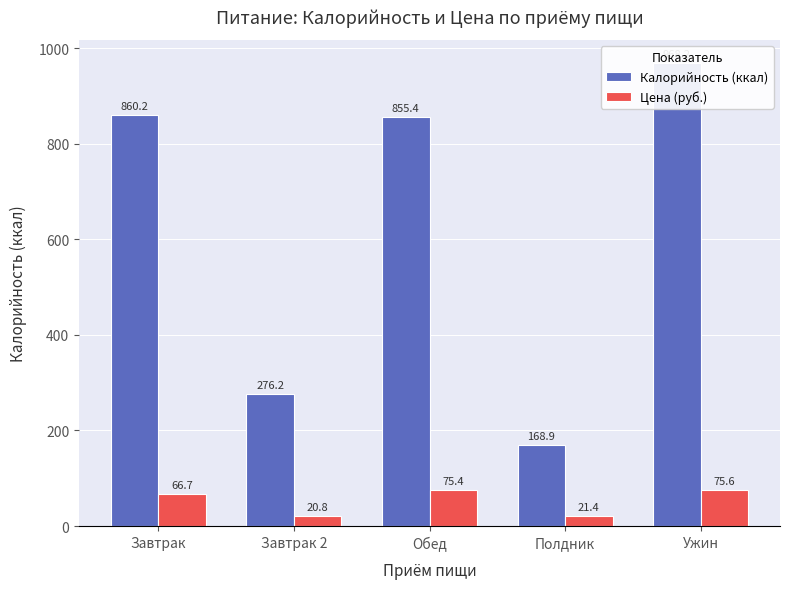

At which category is the sum across all series the highest?

Ужин